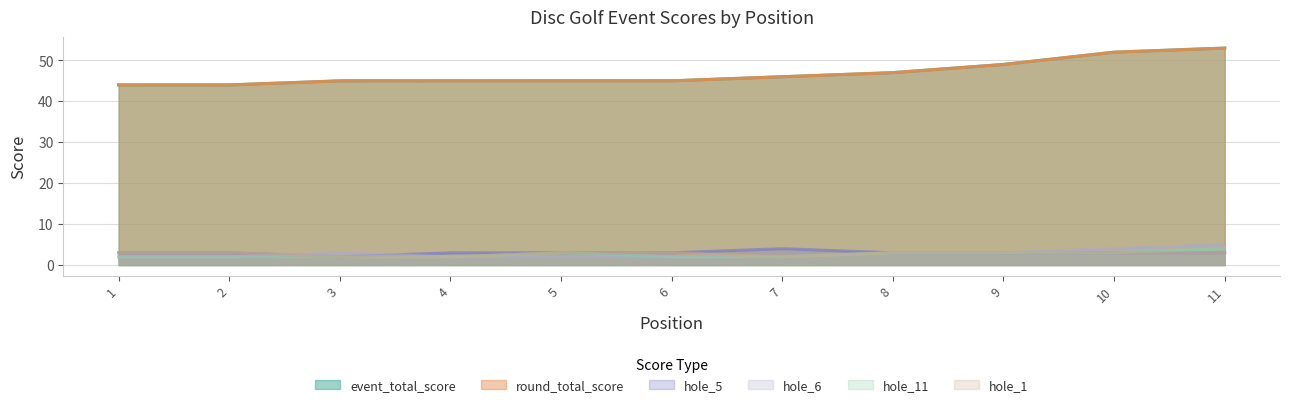

At which category is the sum across all series the highest?

11